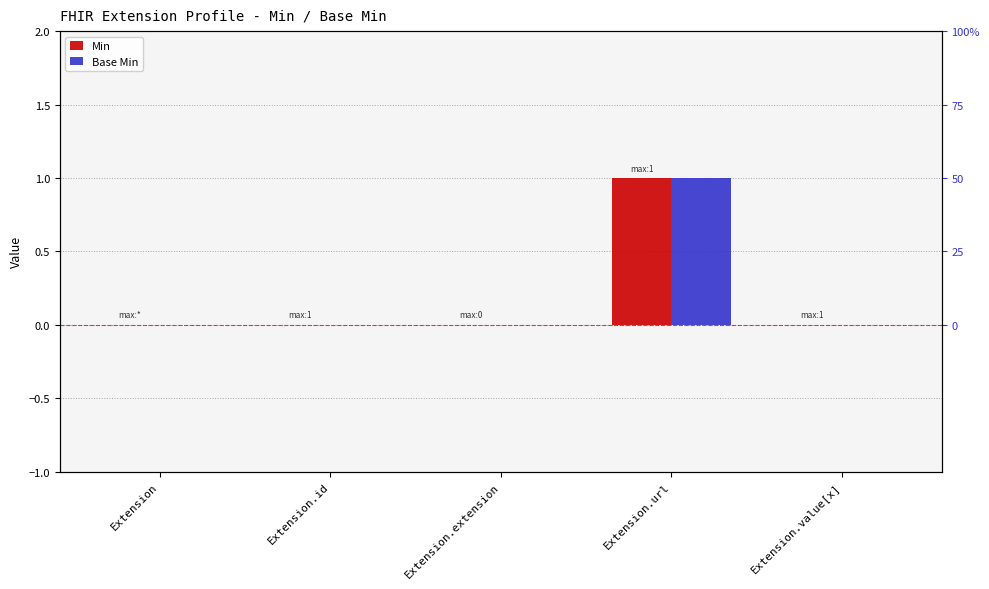

Is it true that Min equals 0 at Extension.id?

True